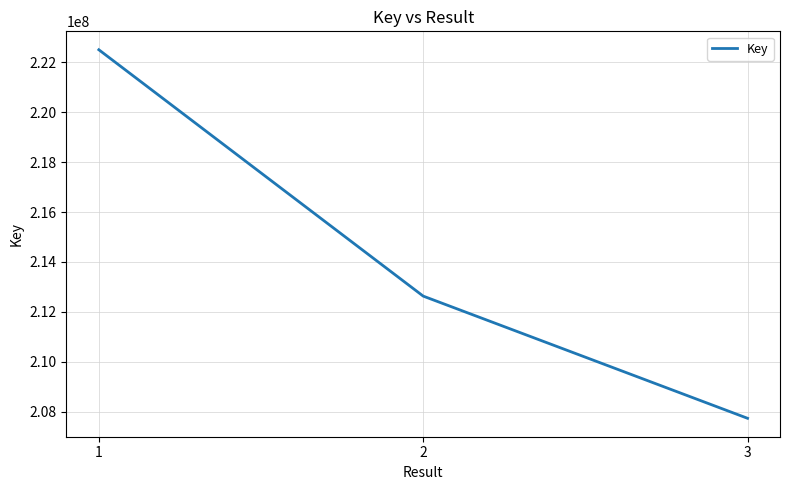

What is the difference between the maximum and minimum values?

14753112